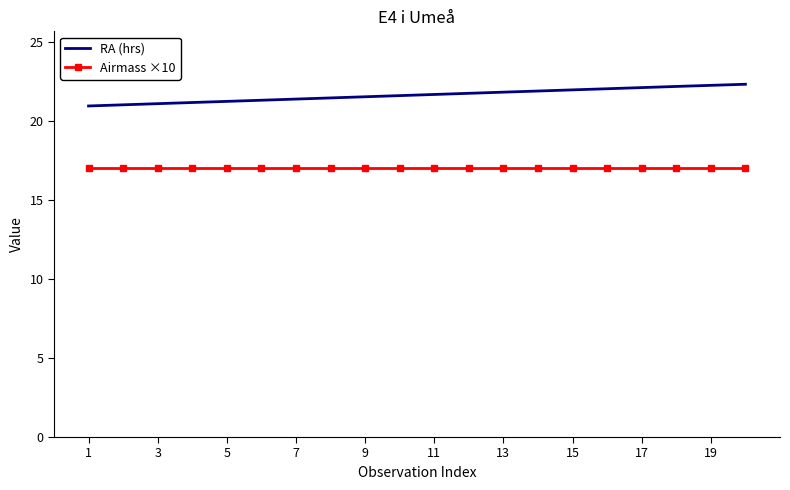

True or false: Airmass ×10 and RA (hrs) intersect in this chart.

False